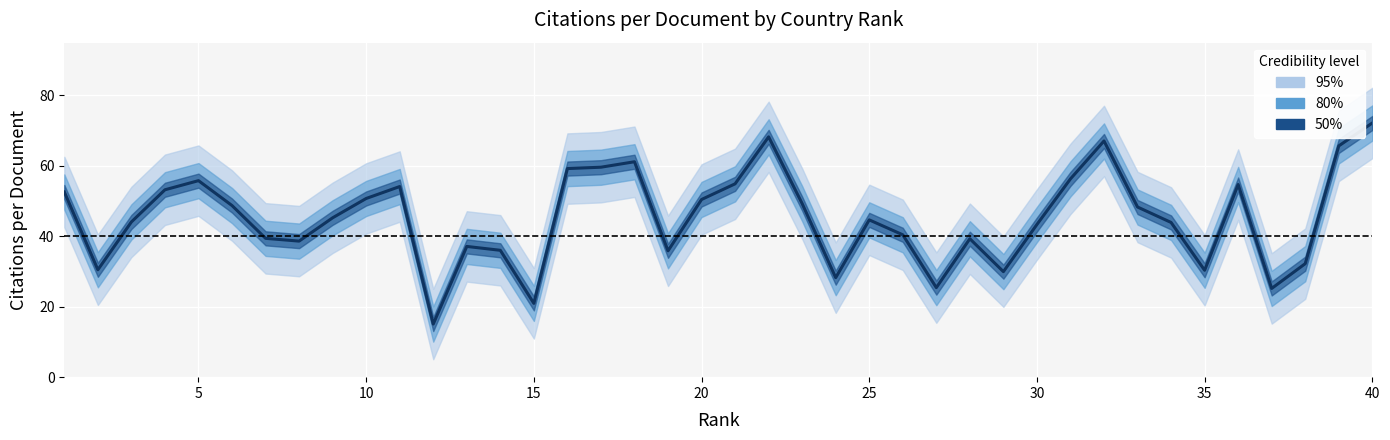

How many lines are shown in the chart?

1